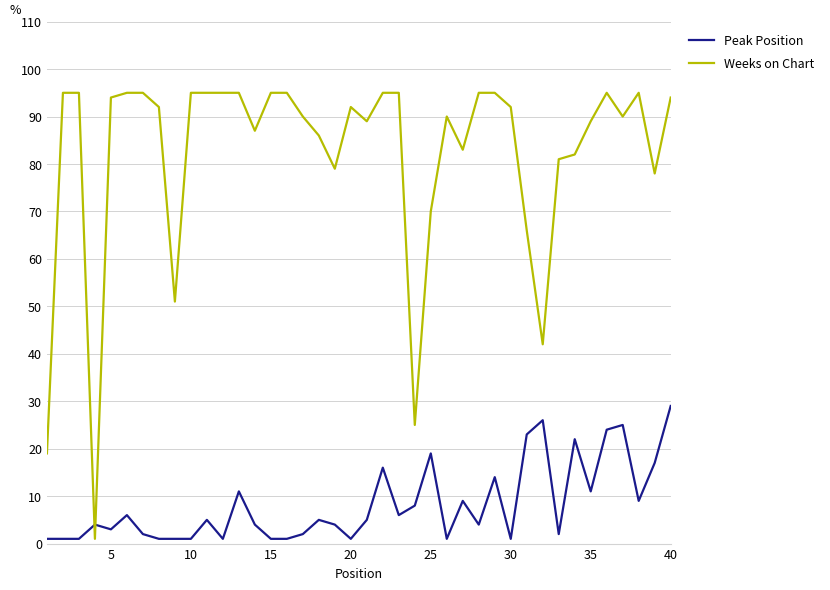

How many times do Weeks on Chart and Peak Position cross each other?

2